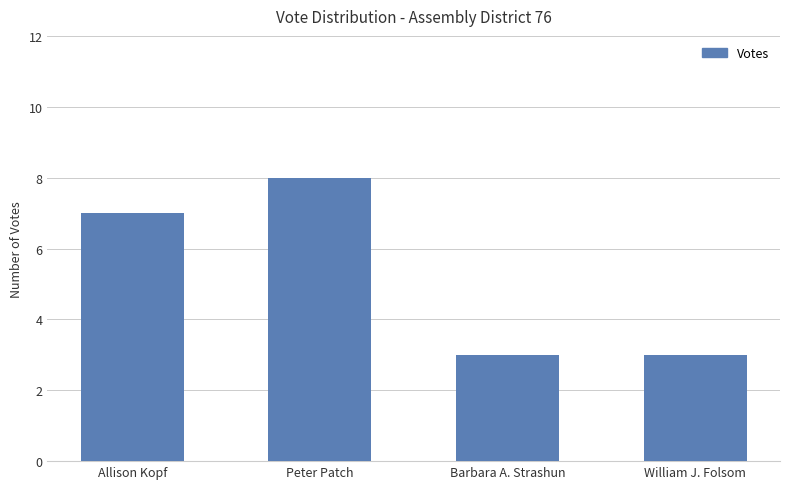

What is the average value?

5